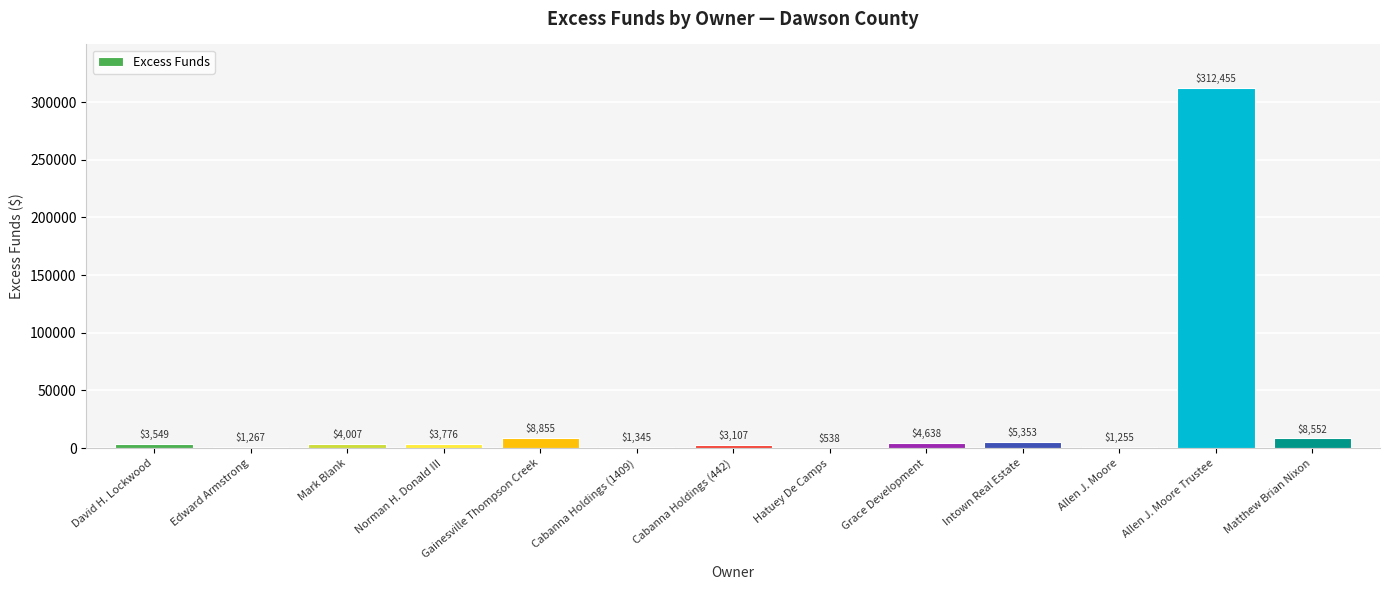

Where does the data first go above 3775?

Mark Blank